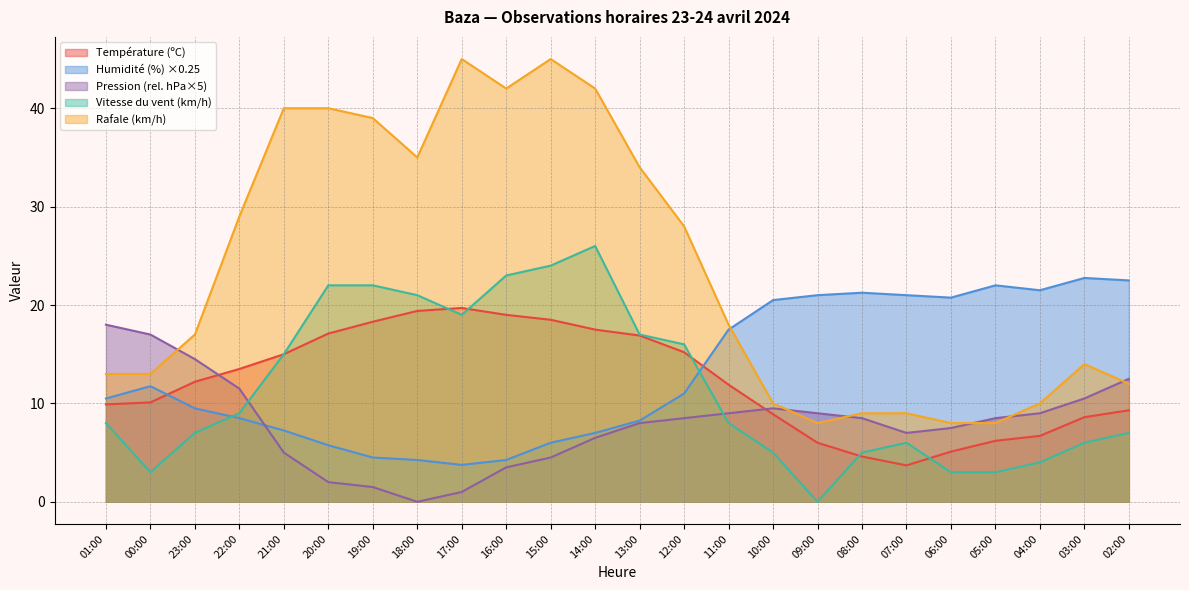

Does the chart display data point markers on the line(s)?

No